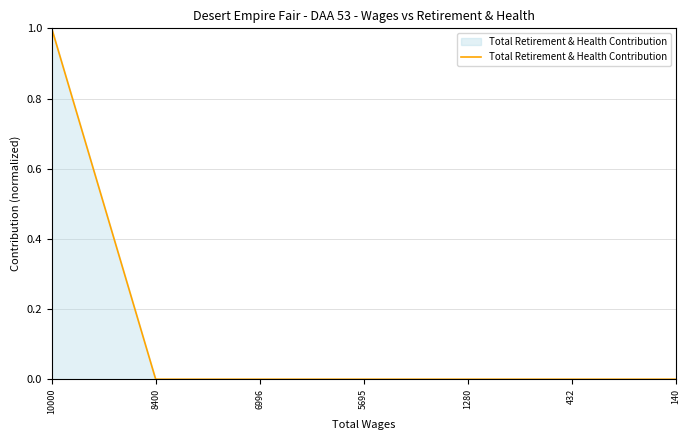

Which has a higher value, 10000 or 8400?

10000